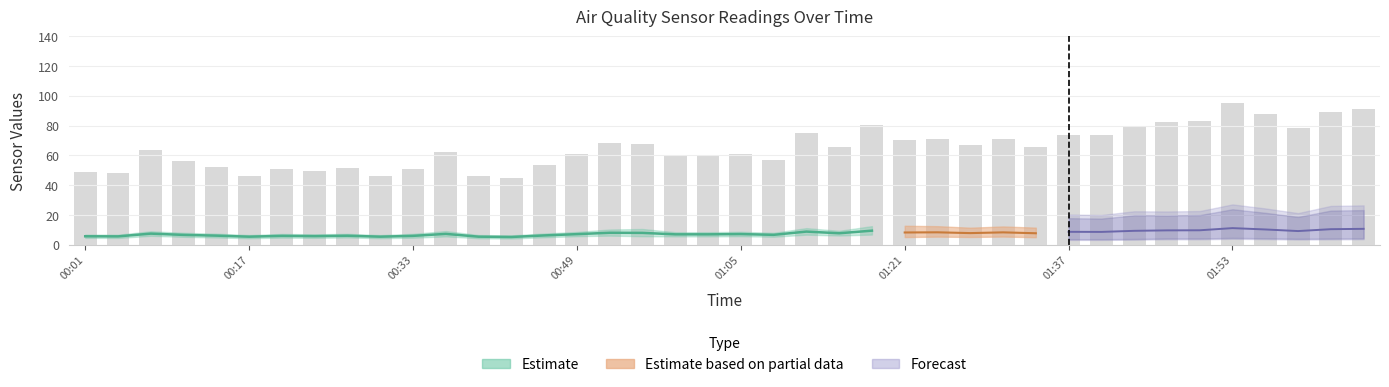

Is it true that SDS_P1 equals 16.7 at 01:12?

False